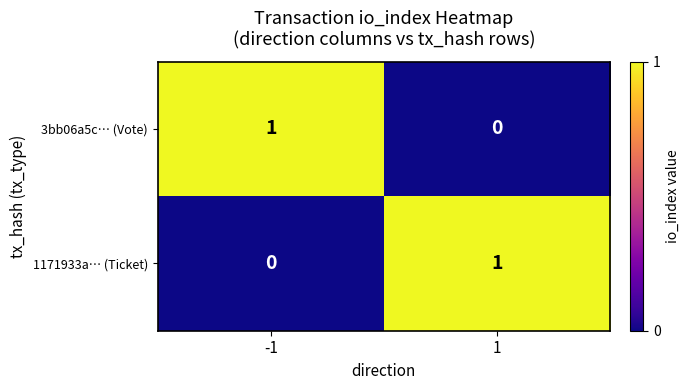

Is the value of 3bb06a5c… (Vote) at -1 greater than the value of 1171933a… (Ticket) at -1?

Yes